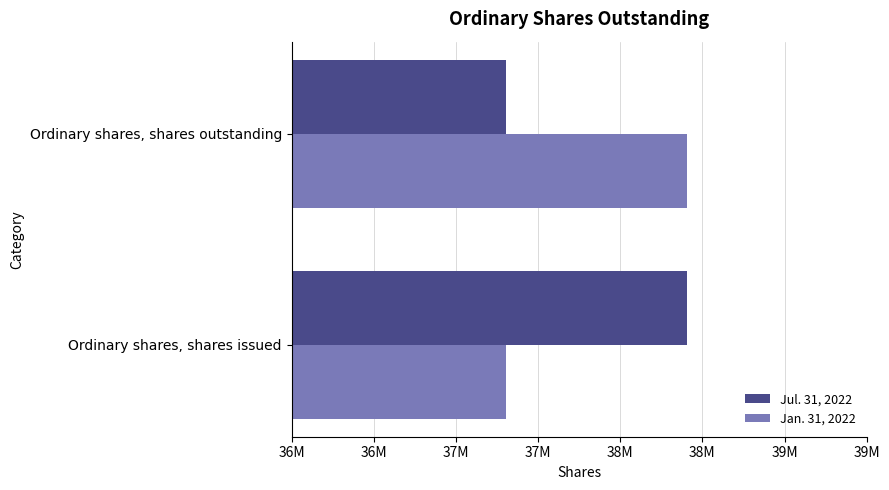

Count the Jan. 31, 2022 values in the range 37302818 to 38406451.

2